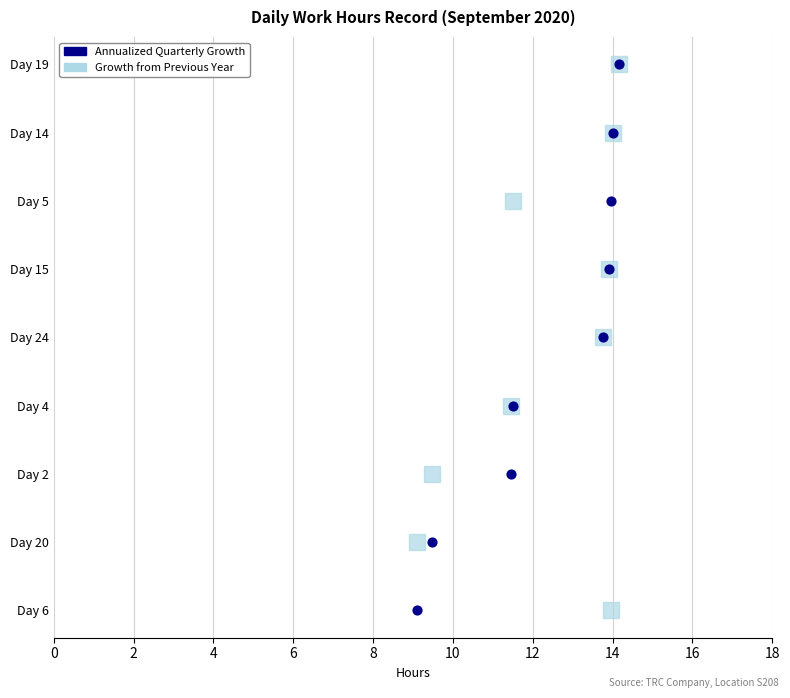

What are all the series names shown in the legend?

Annualized Quarterly Growth, Growth from Previous Year